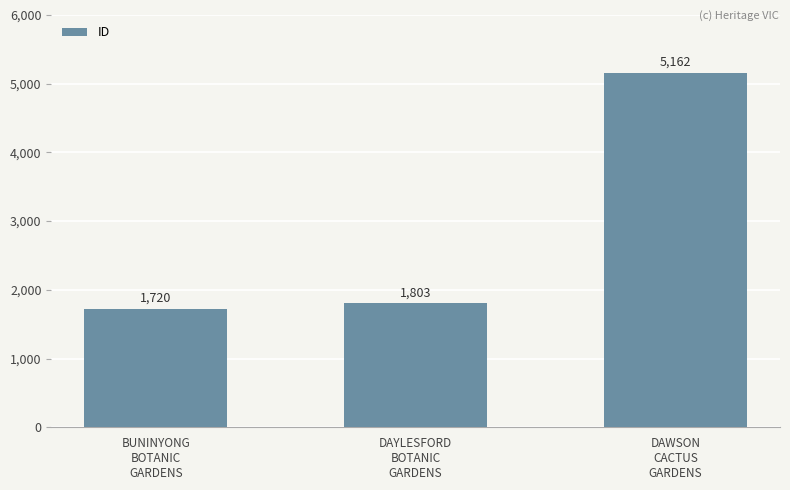

Where is the data nearest to the value 3441?

DAYLESFORD
BOTANIC
GARDENS